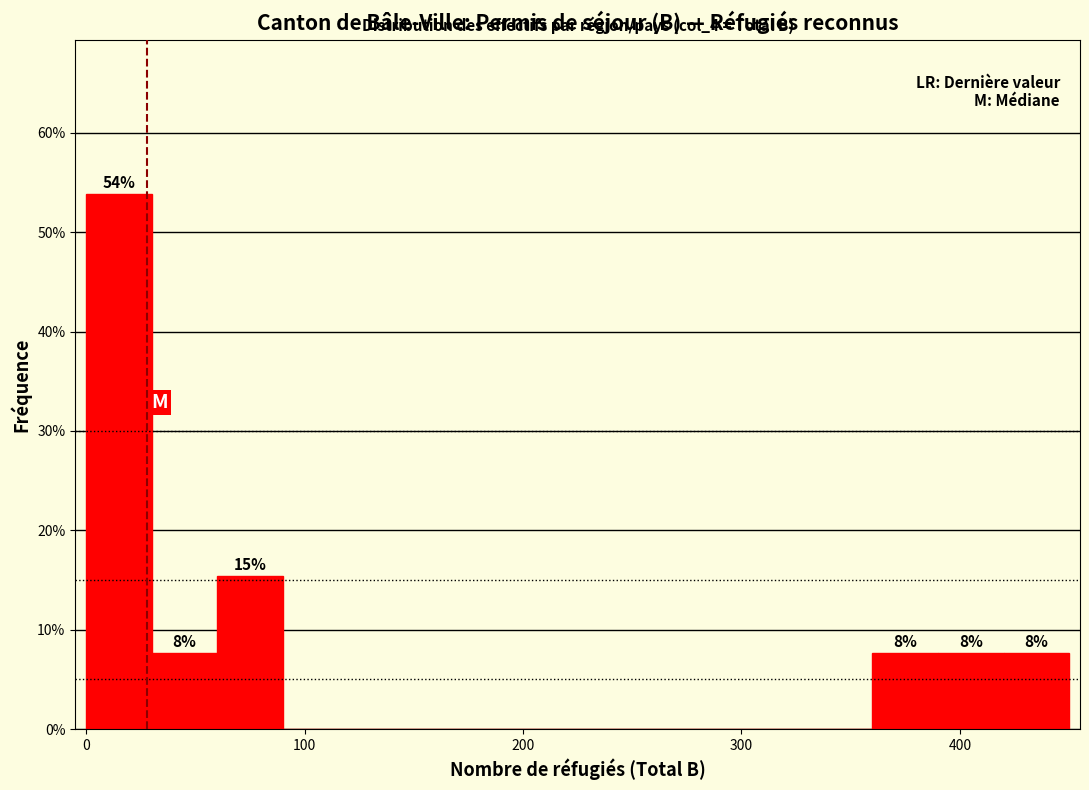

Read against the x-axis, roughly where is the centre of the tallest bar?

20